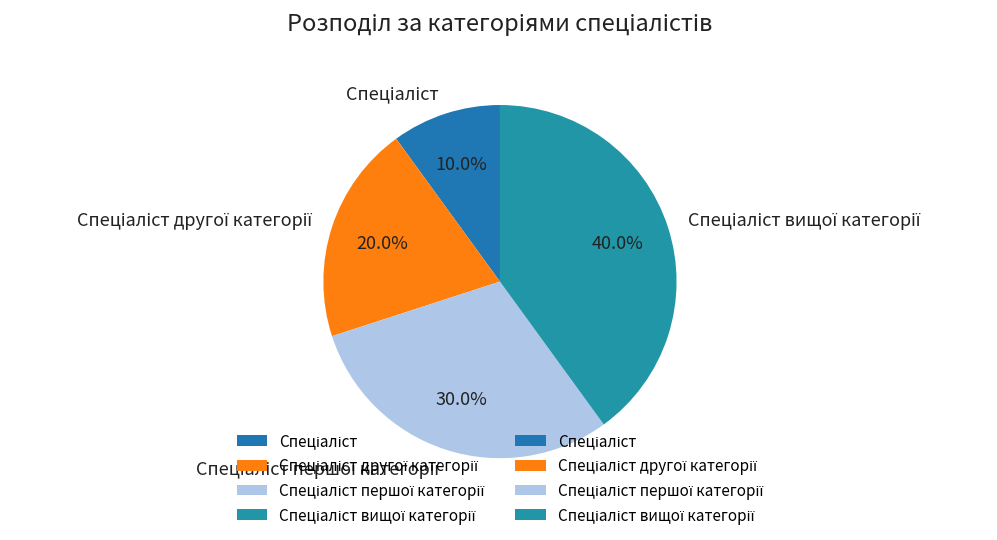

Does any single category account for the majority?

No